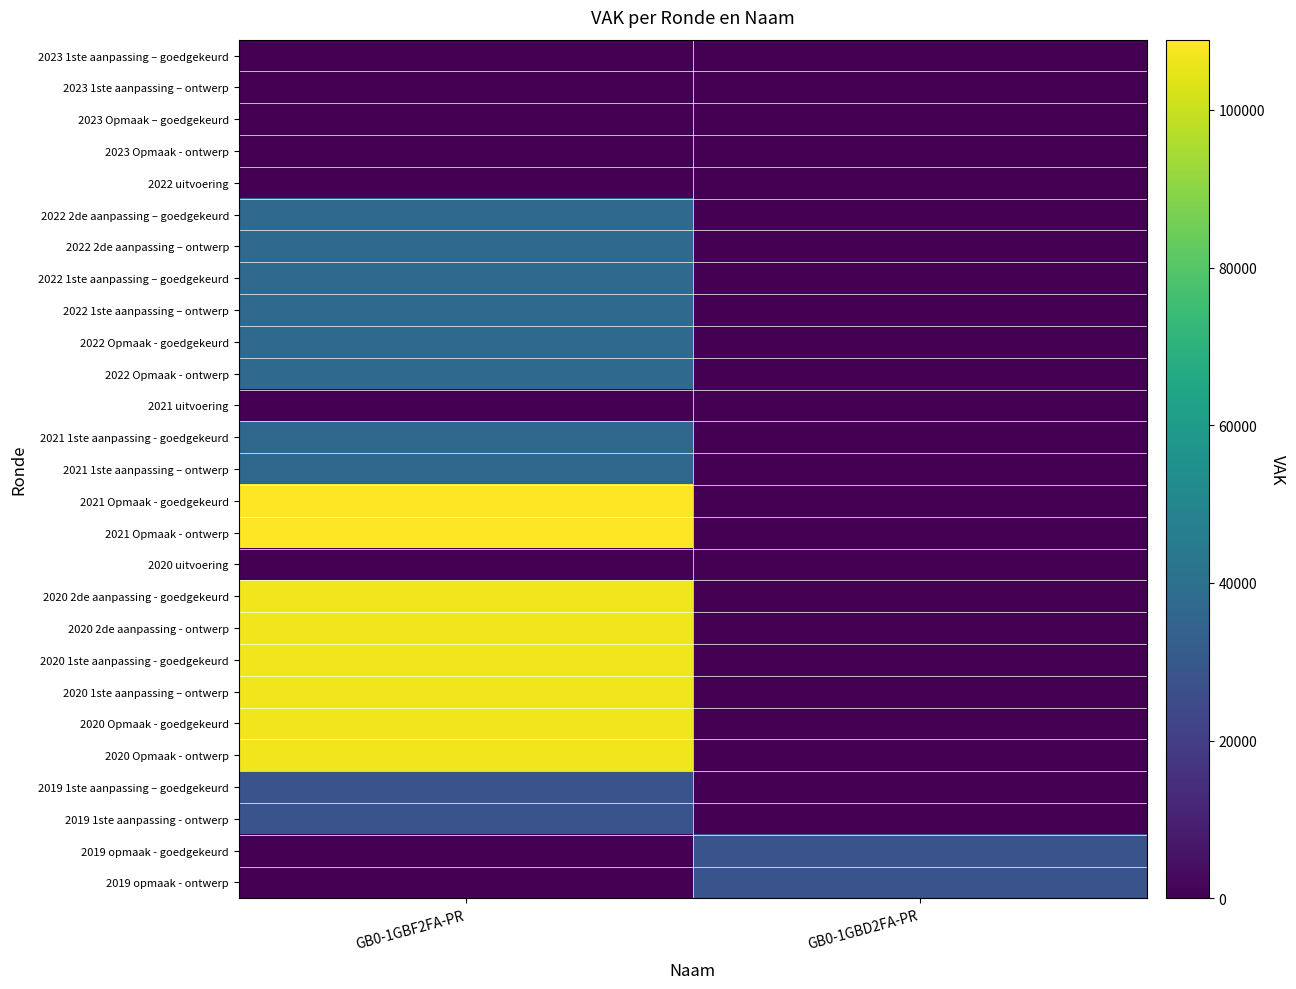

What is the total value across all series at GB0-1GBD2FA-PR?

56854